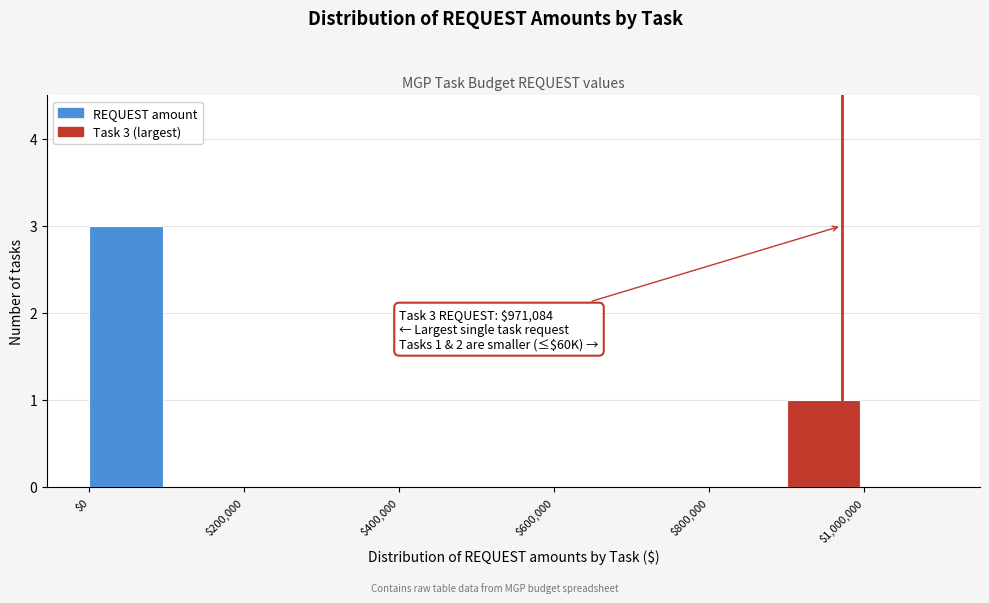

Over which range of the x-axis is the bar tallest?

0 to 100000